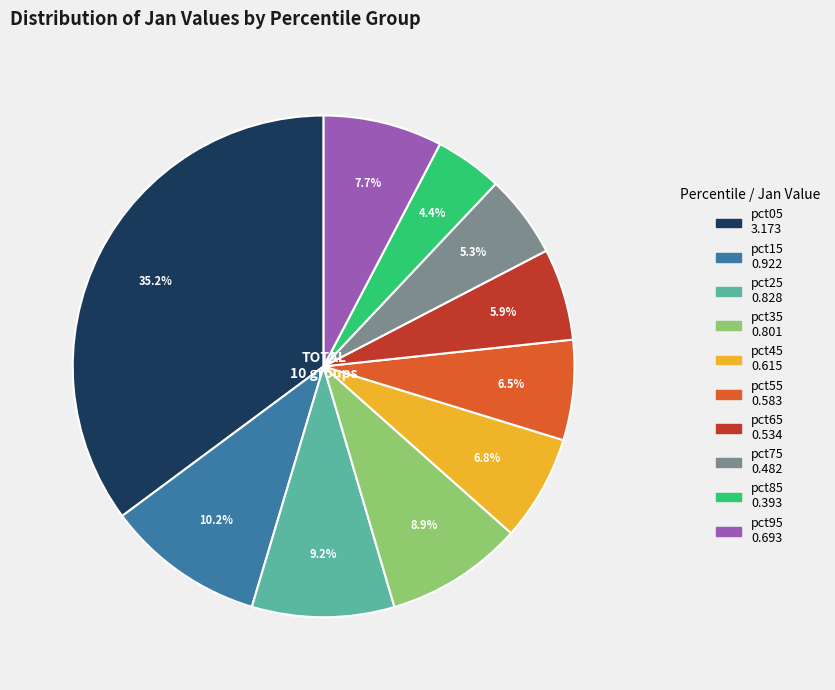

Which slice is the smallest?

pct85